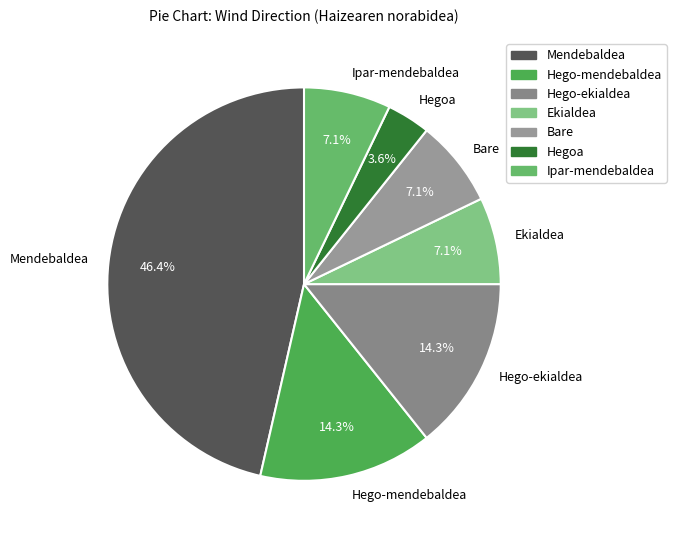

To the nearest percent, what is the difference between the largest and smallest slice percentages?

43%